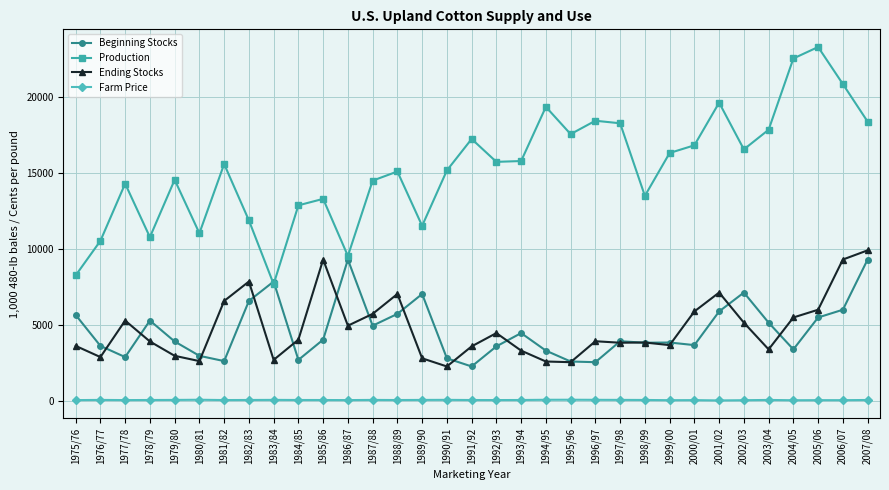

Which series has the largest range (max minus min)?

Production